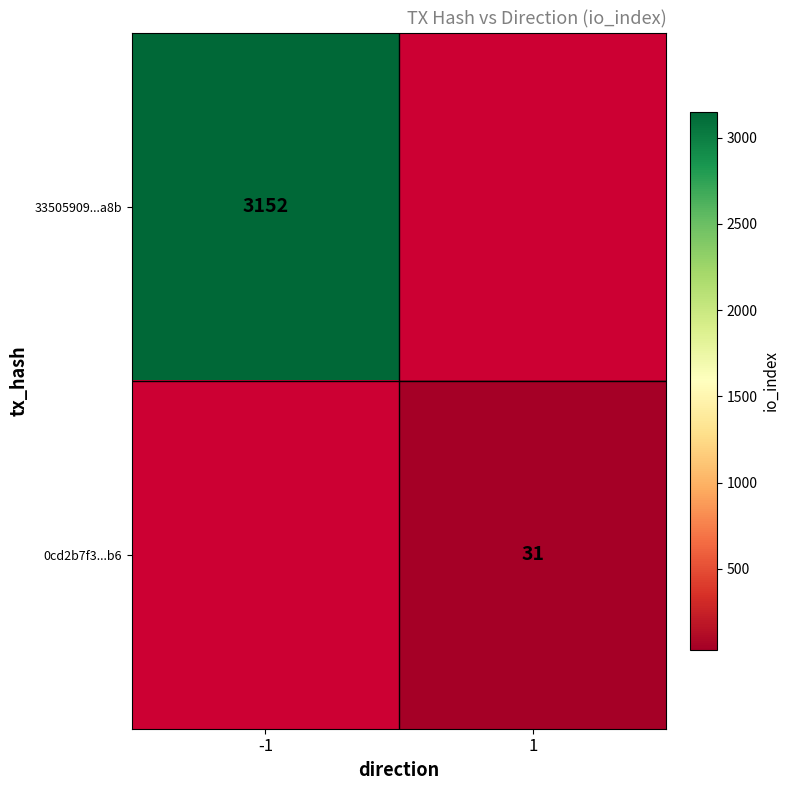

Is the value of 33505909...a8b at -1 greater than the value of 0cd2b7f3...b6 at 1?

Yes